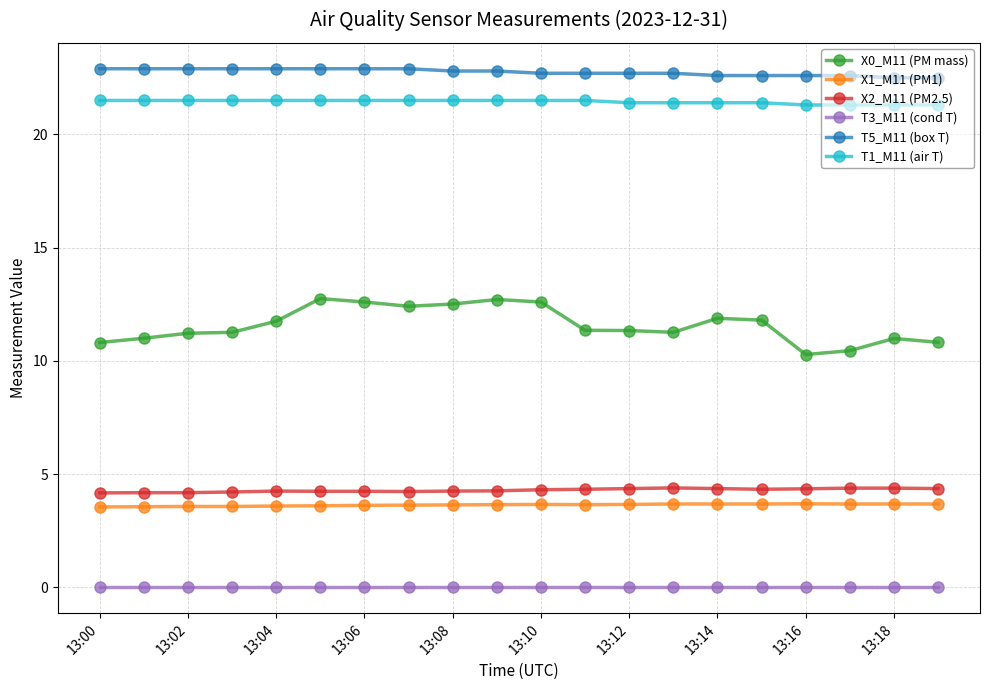

True or false: T1_M11 (air T) and T5_M11 (box T) cross at least once.

False